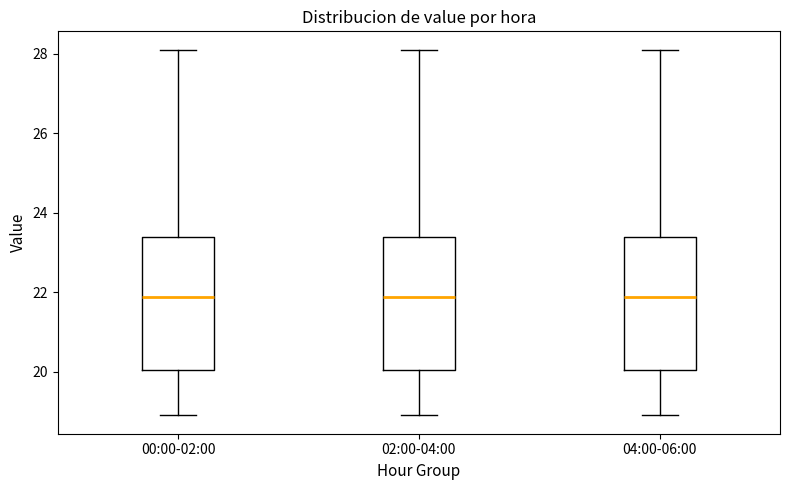

Reading left to right, read every box against the y-axis: the position of its median line, the range the box covers, and the ends of its whiskers. The values are not printed on the chart, so give them approximately, as read against the axis.

00:00-02:00: median 21.8, box 20.0 to 23.4, whiskers 19.0 to 28.2
02:00-04:00: median 21.8, box 20.0 to 23.4, whiskers 19.0 to 28.2
04:00-06:00: median 21.8, box 20.0 to 23.4, whiskers 19.0 to 28.2